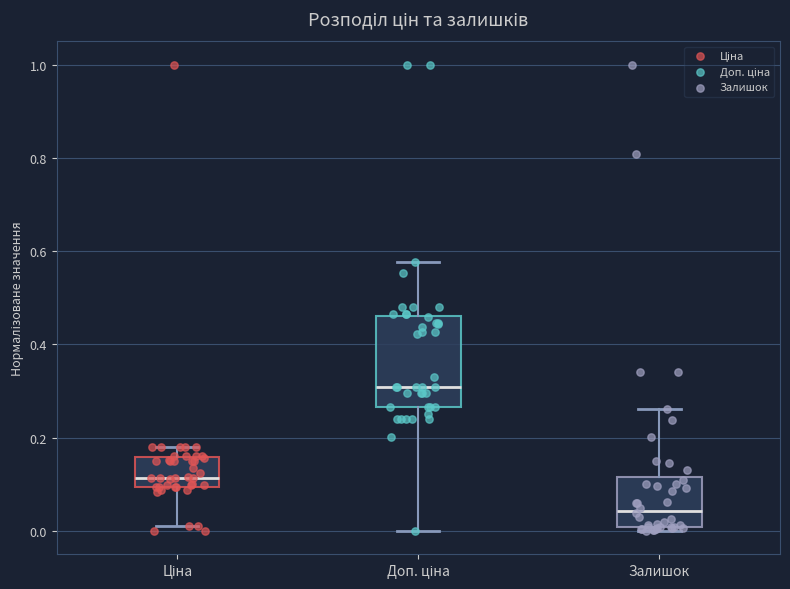

Which box's median line is the highest?

Доп. ціна